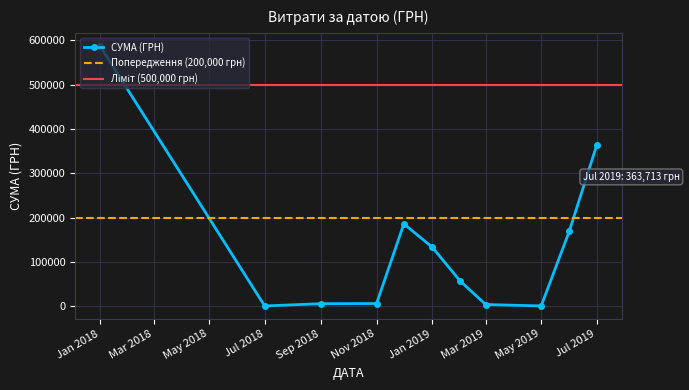

List the labels in order of value, smallest first.

19, 9, 20, 3, 16, 17, 18, 8, 5, 6, 7, 4, 15, 11, 12, 13, 14, 10, 23, 21, 22, 2, 1, 24, 0